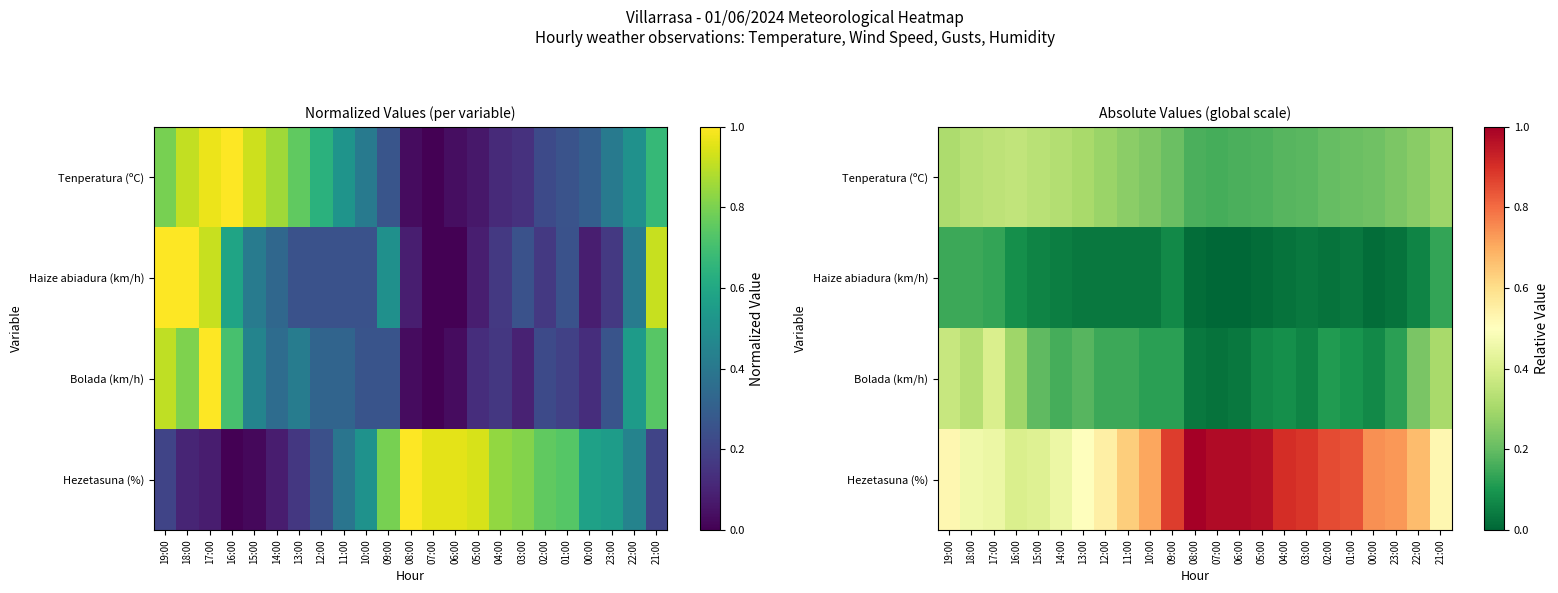

Which series has the largest total across all categories?

Hezetasuna (%)